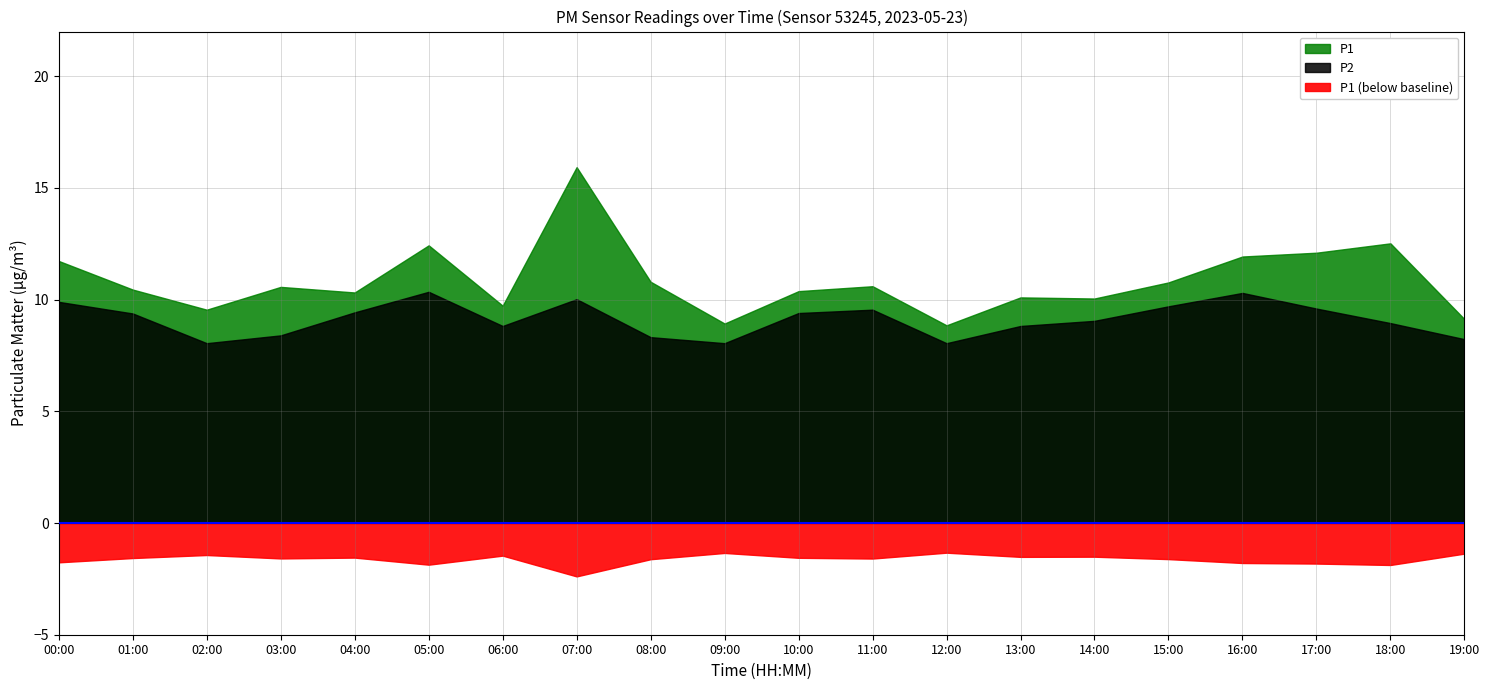

At how many categories does at least one series exceed 8?

20